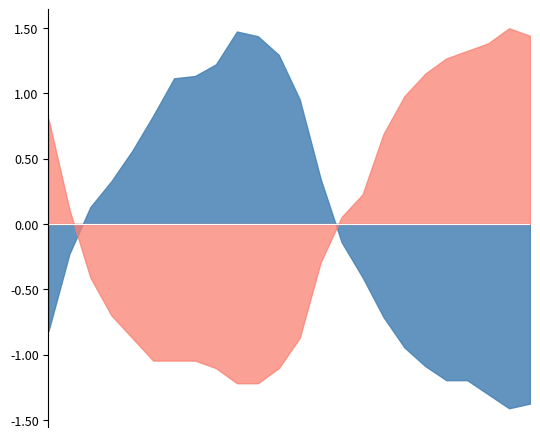

Is the value of Humidity at 10:00 greater than the value of Temperature at 07:00?

Yes